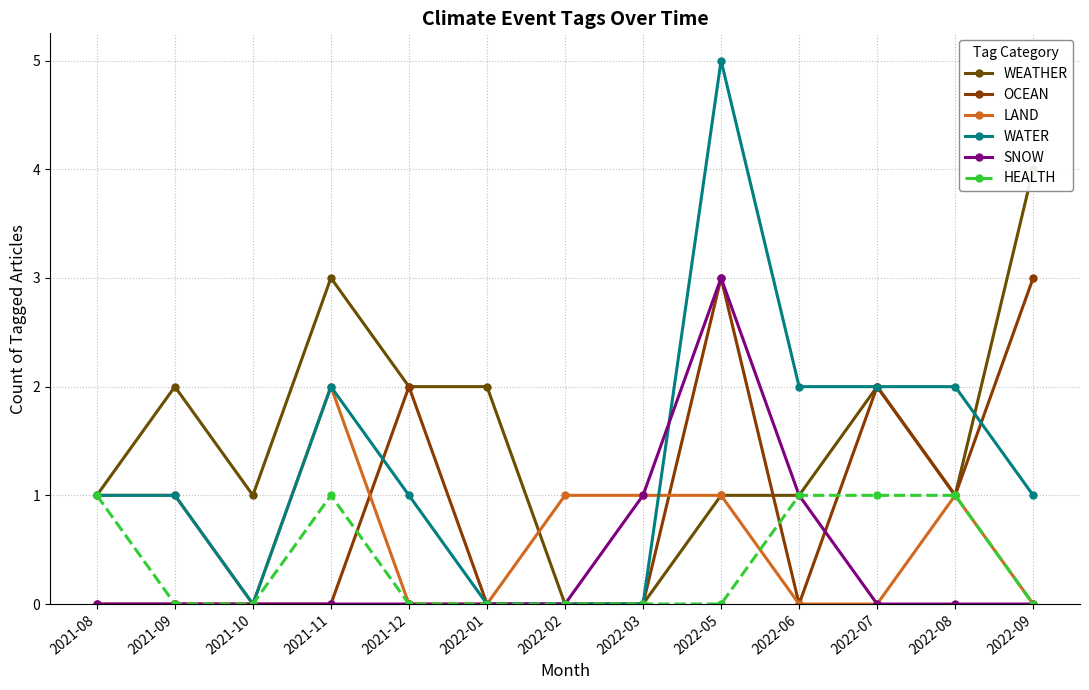

What is the total value across all series at 2021-10?

1